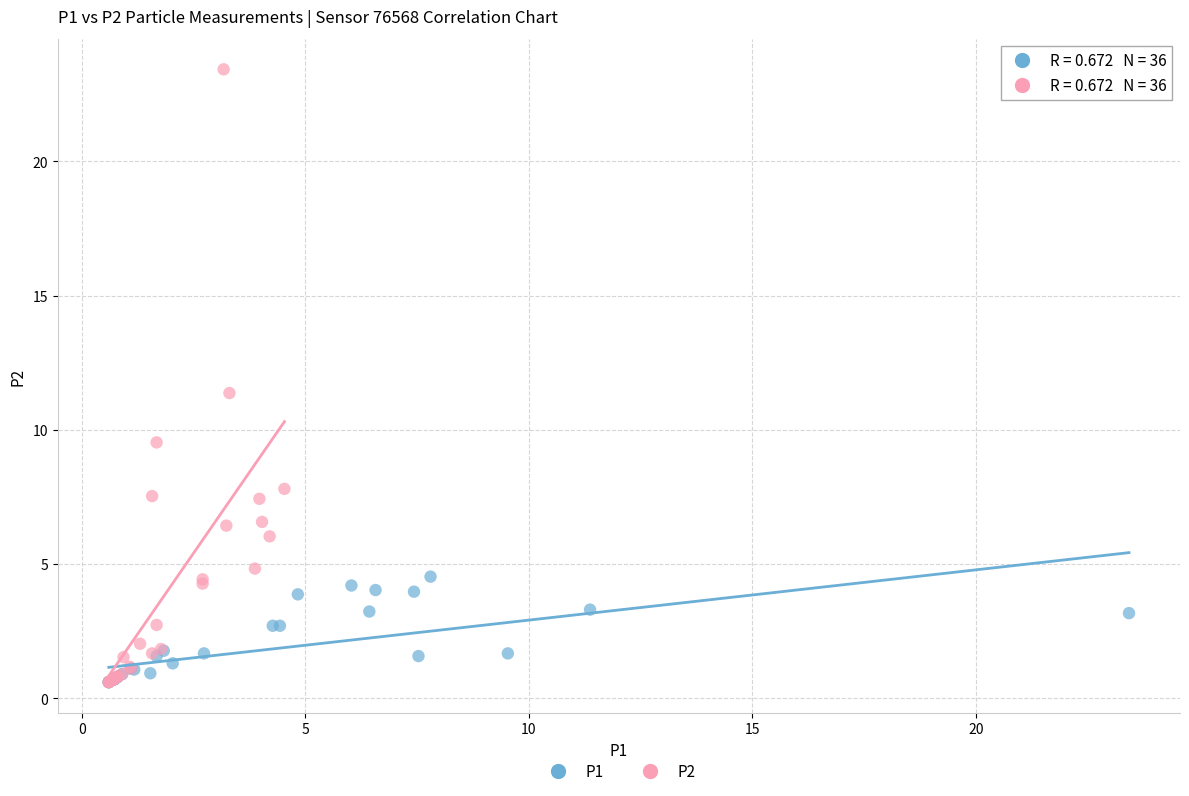

Which series has the largest Y range (max minus min)?

P2